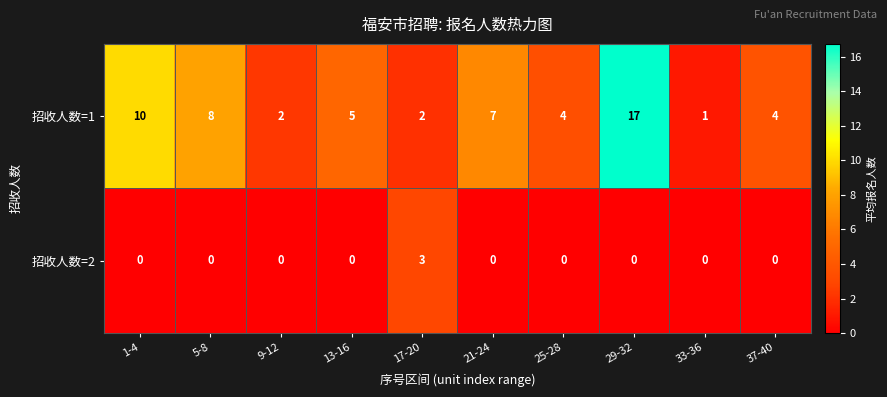

How many 招收人数=2 values are between 0 and 1?

9